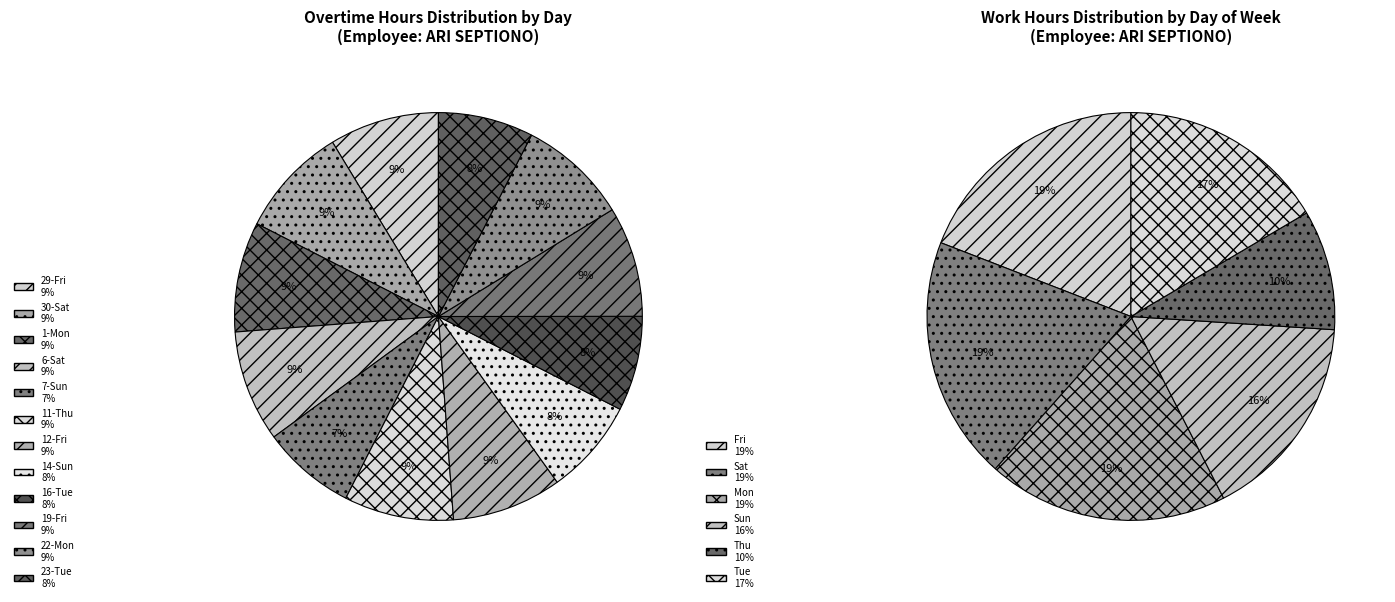

To the nearest percent, what is the difference between the largest and smallest slice percentages?

1%